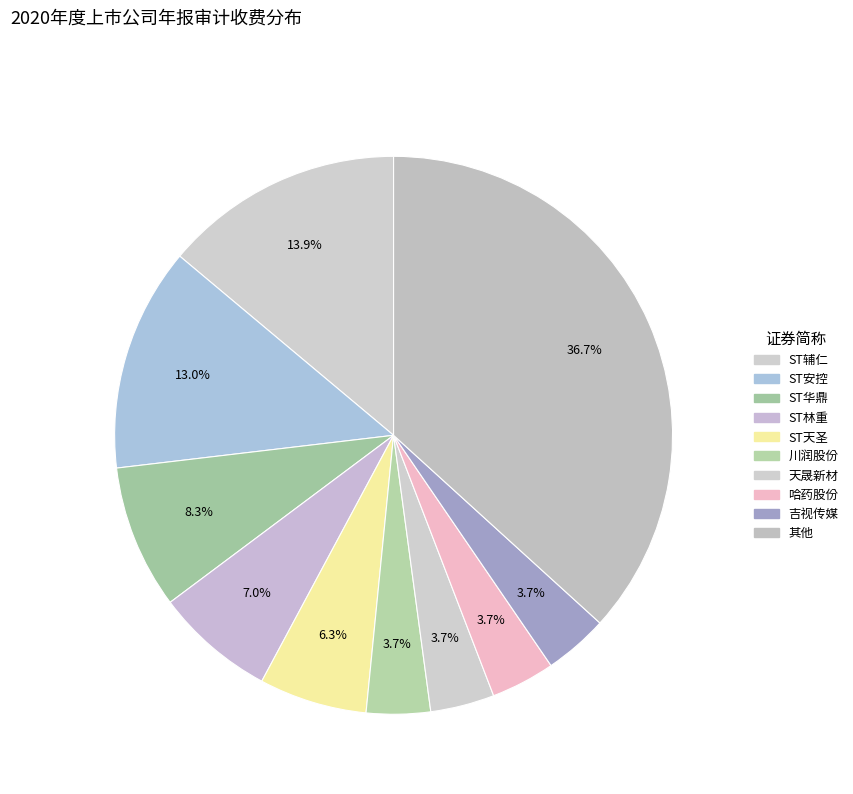

Count the number of slices in the pie.

10